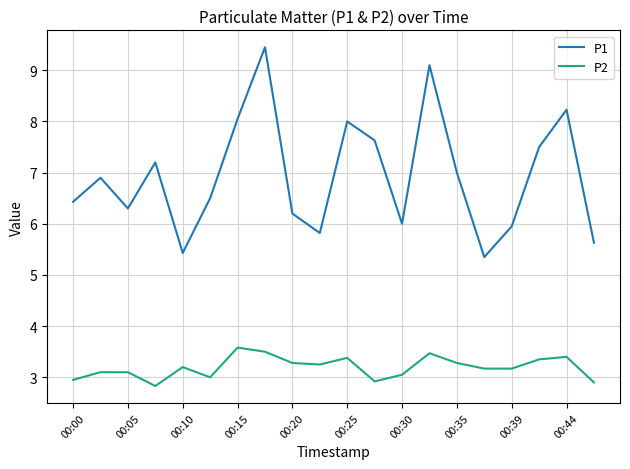

What is the smallest value displayed?

2.8